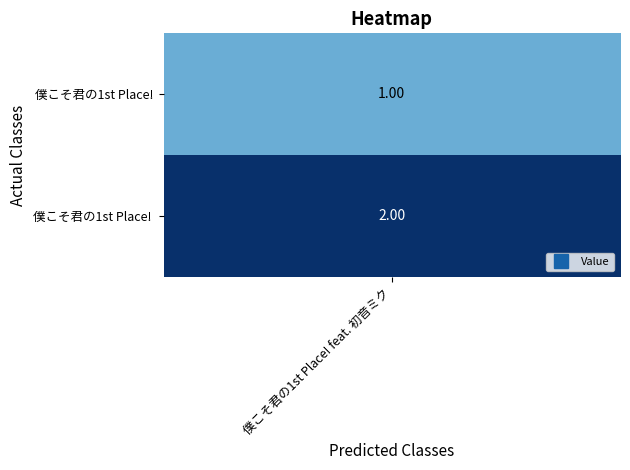

Reading right to left, transcribe all the data shown in this chart.

僕こそ君の1st Place!: 1	1
僕こそ君の1st Place! : 2	2